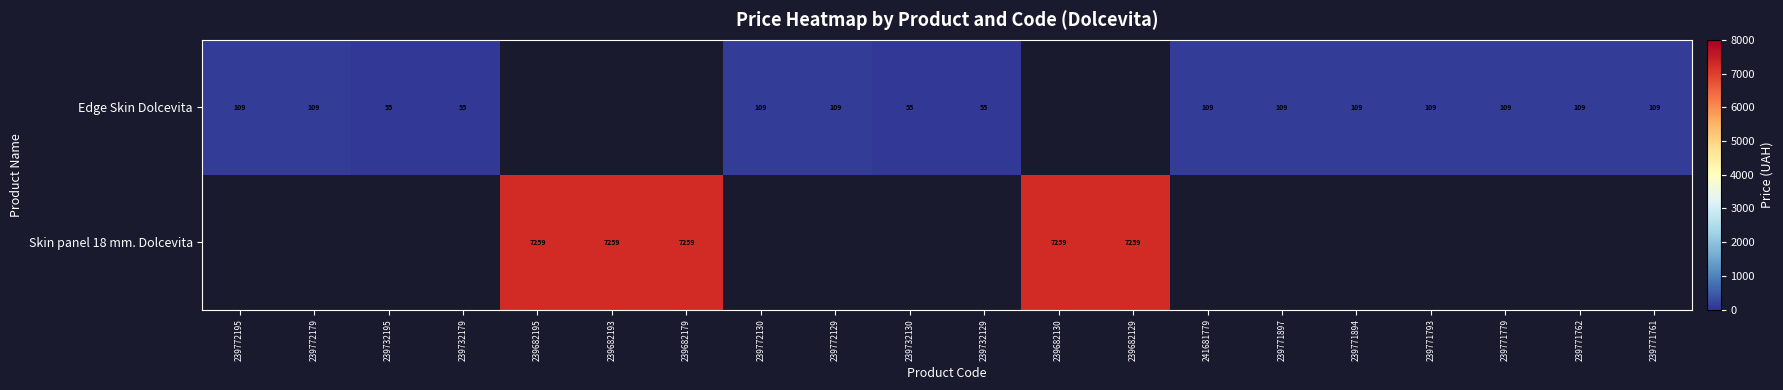

At how many categories does at least one series exceed 1179?

5